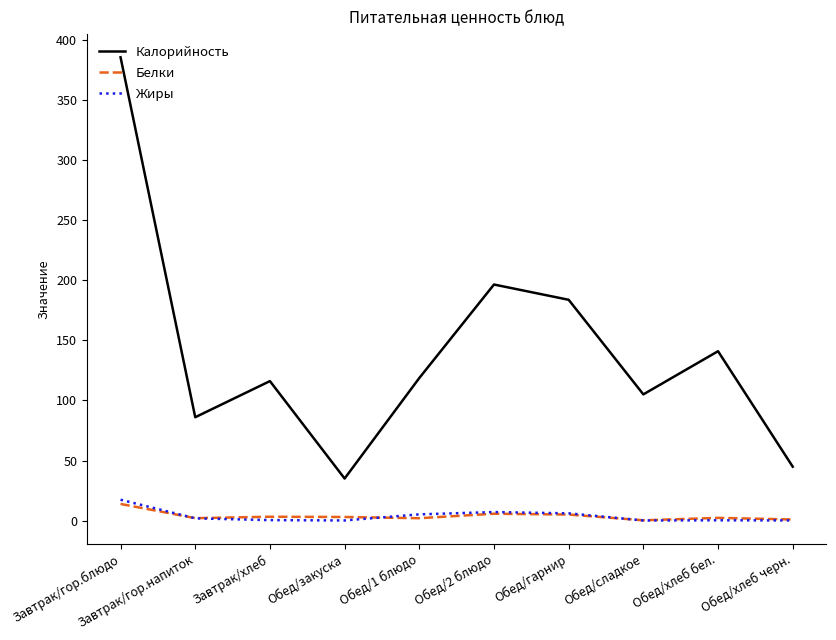

How many lines are shown in the chart?

3